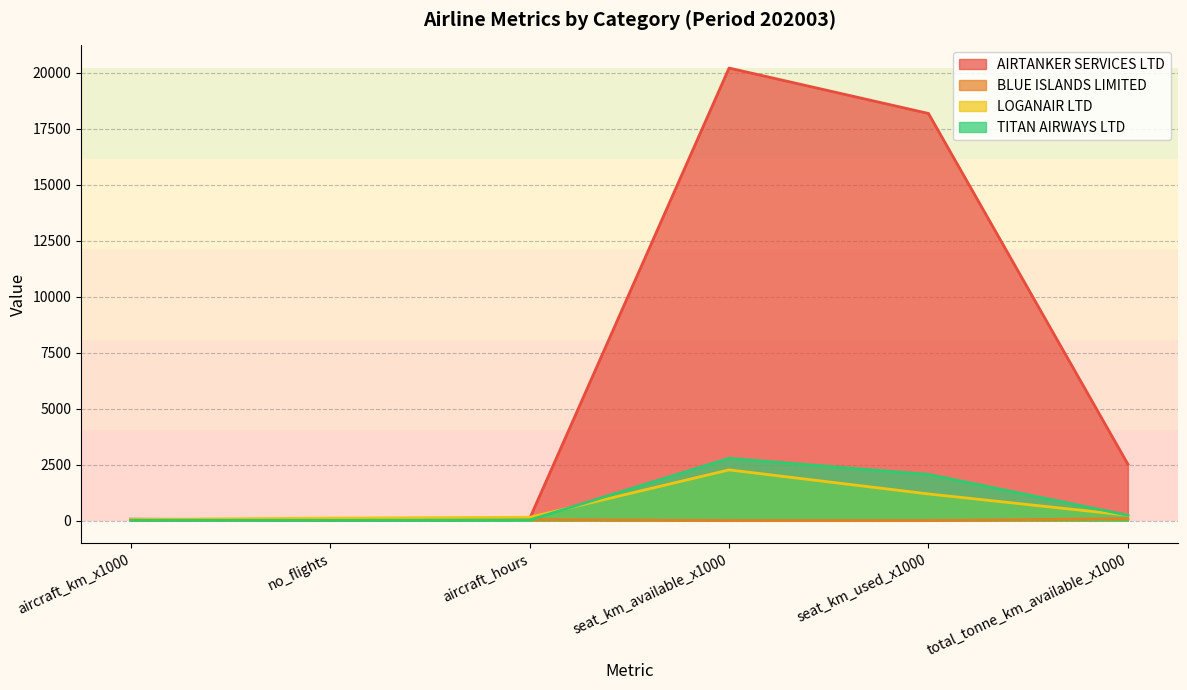

What is the difference between the LOGANAIR LTD values at seat_km_available_x1000 and aircraft_km_x1000?

2216.0